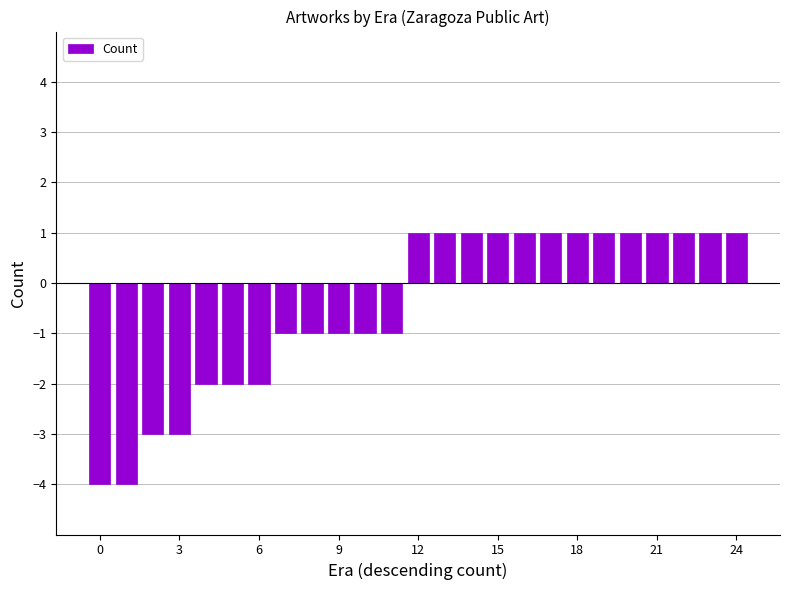

Reading left to right, transcribe all the data shown in this chart.

-4	-4	-3	-3	-2	-2	-2	-1	-1	-1	-1	-1	1	1	1	1	1	1	1	1	1	1	1	1	1